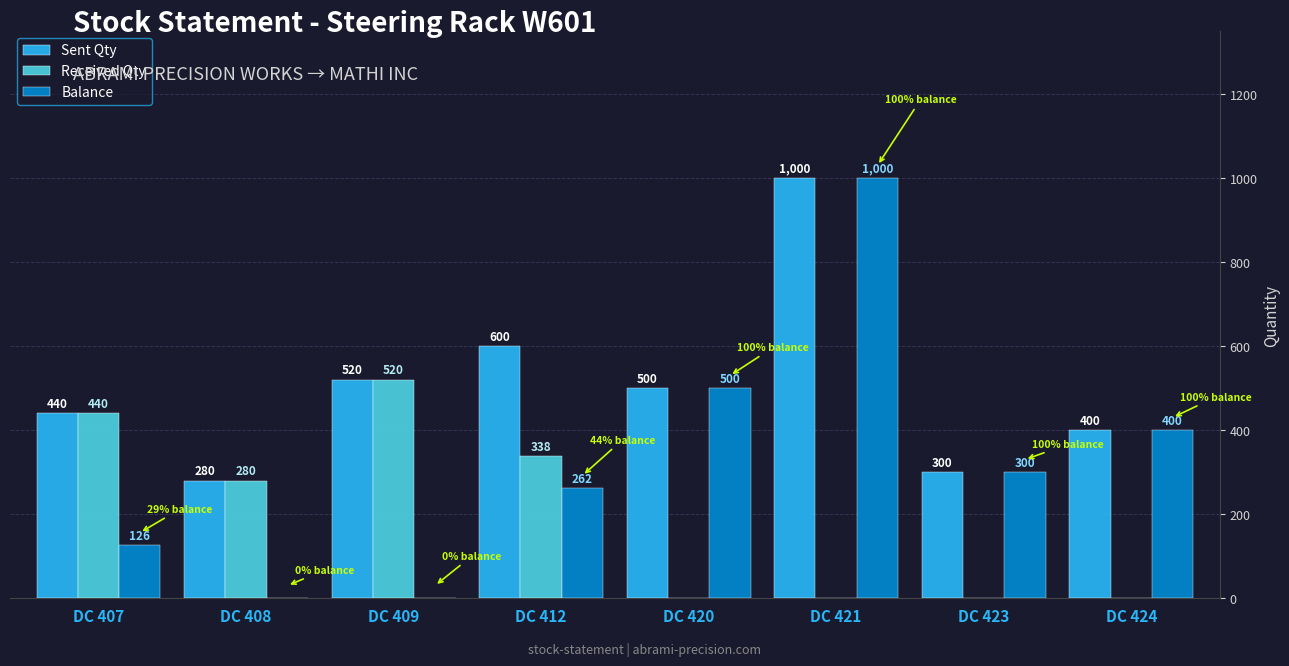

Which series has the widest spread of values?

Balance